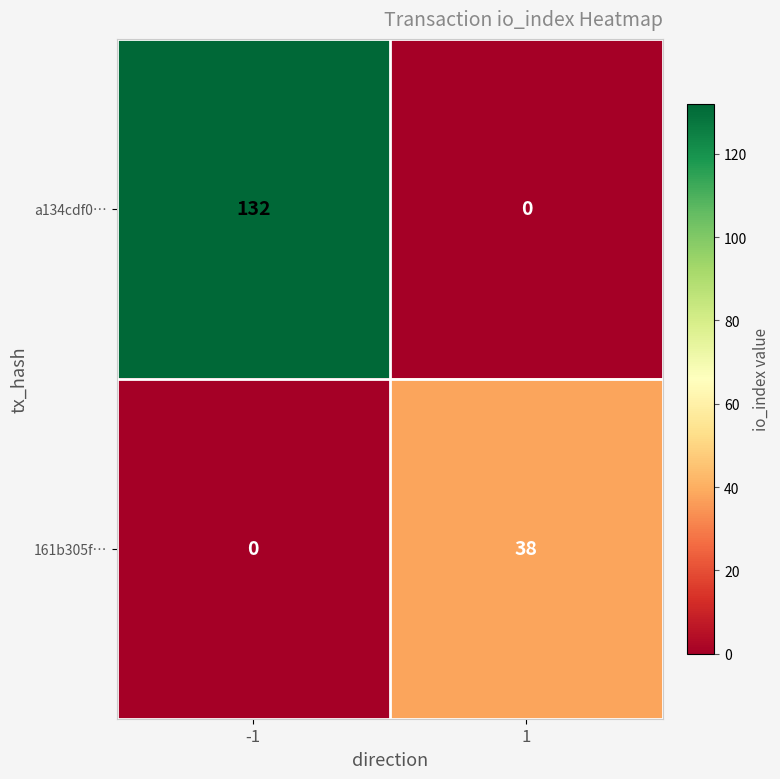

Which series has the widest spread of values?

a134cdf0…